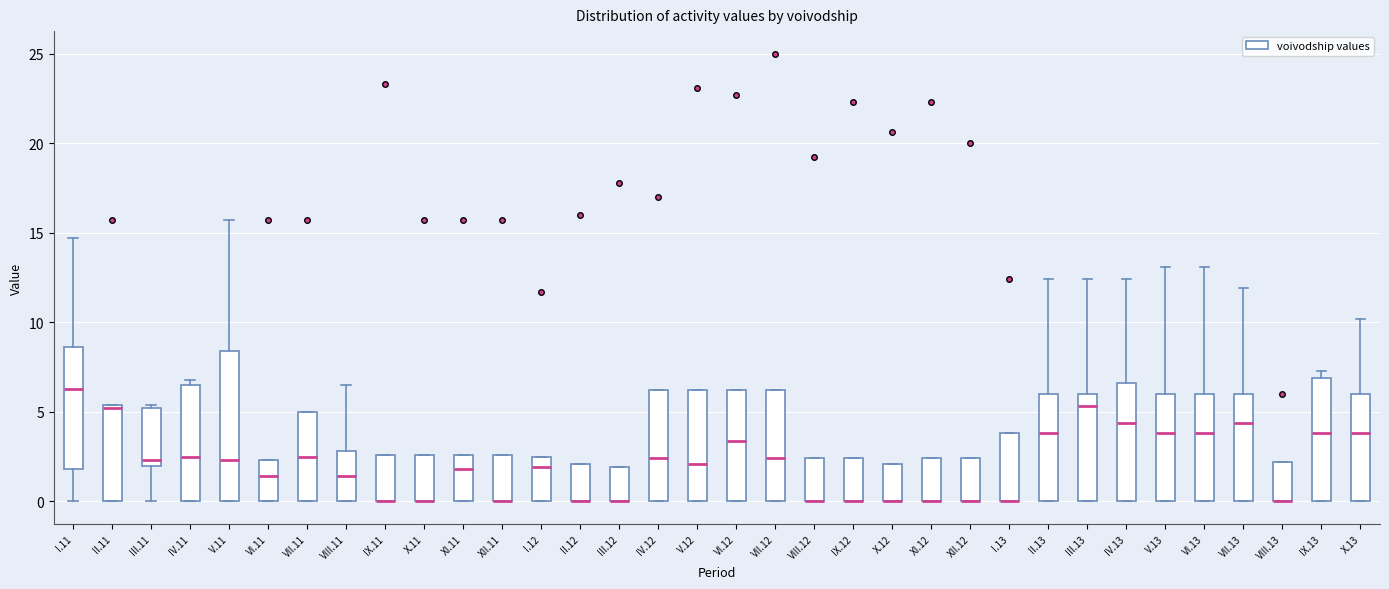

Where is the upper edge of the box for VII.13 on the y-axis? The values are not printed on the chart, so give them approximately, as read against the axis.

6.0